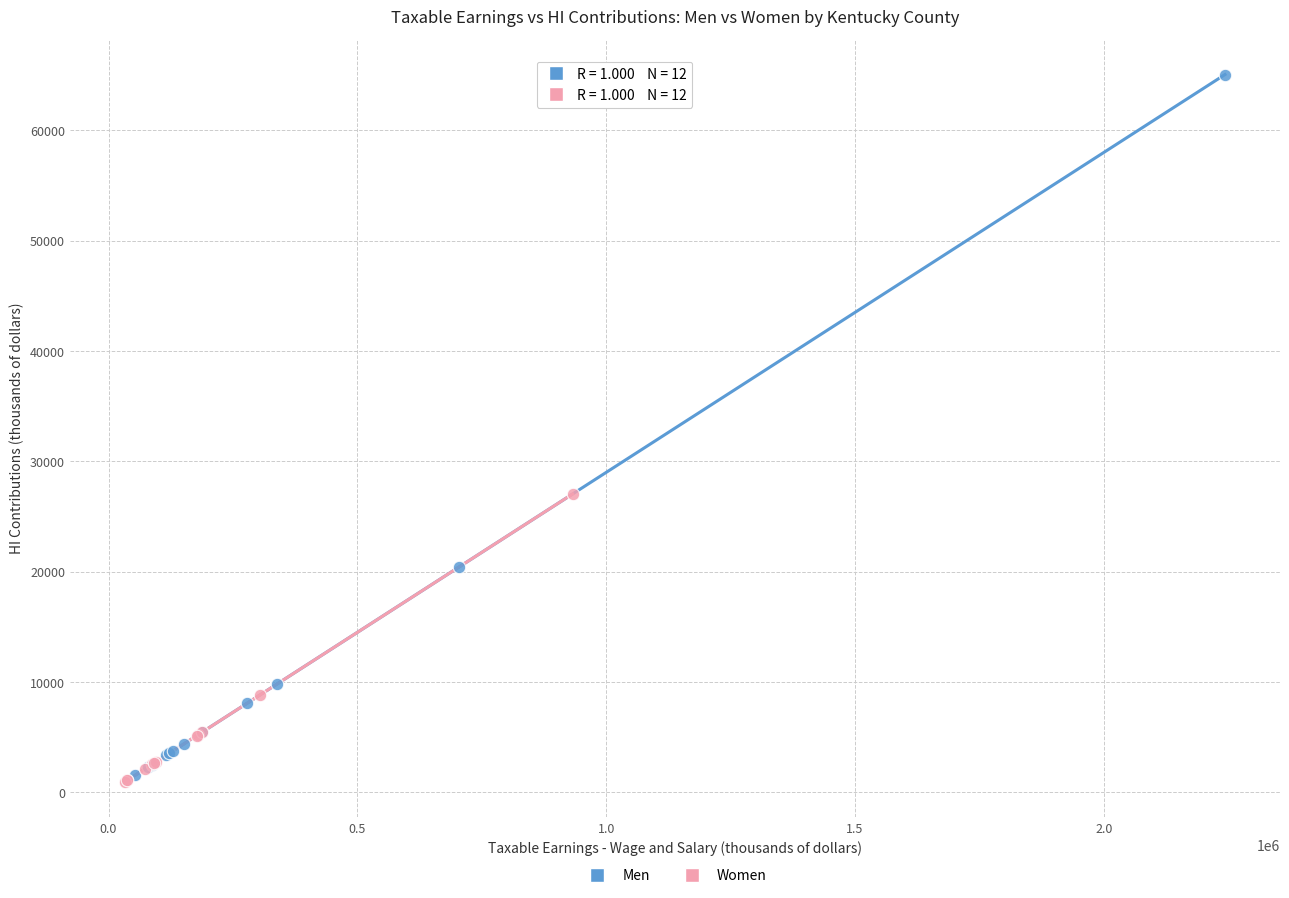

Which series has the widest spread of Y values?

Men